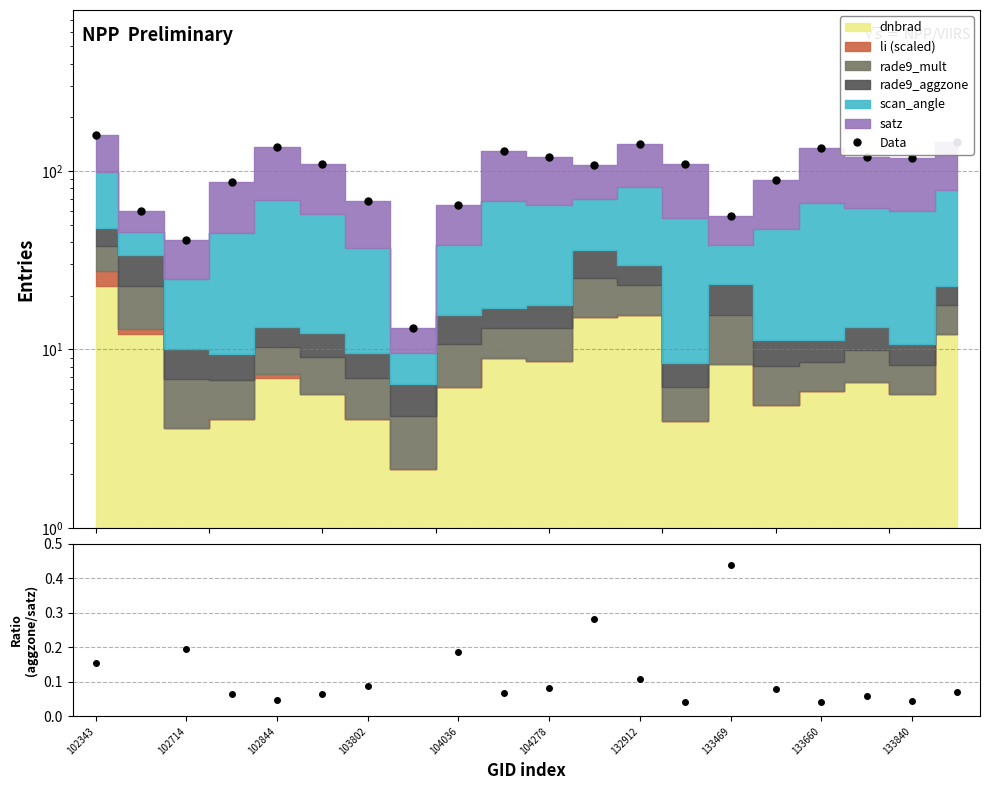

True or false: rade9_aggzone / satz has a value of 0.0 at 103802.

False